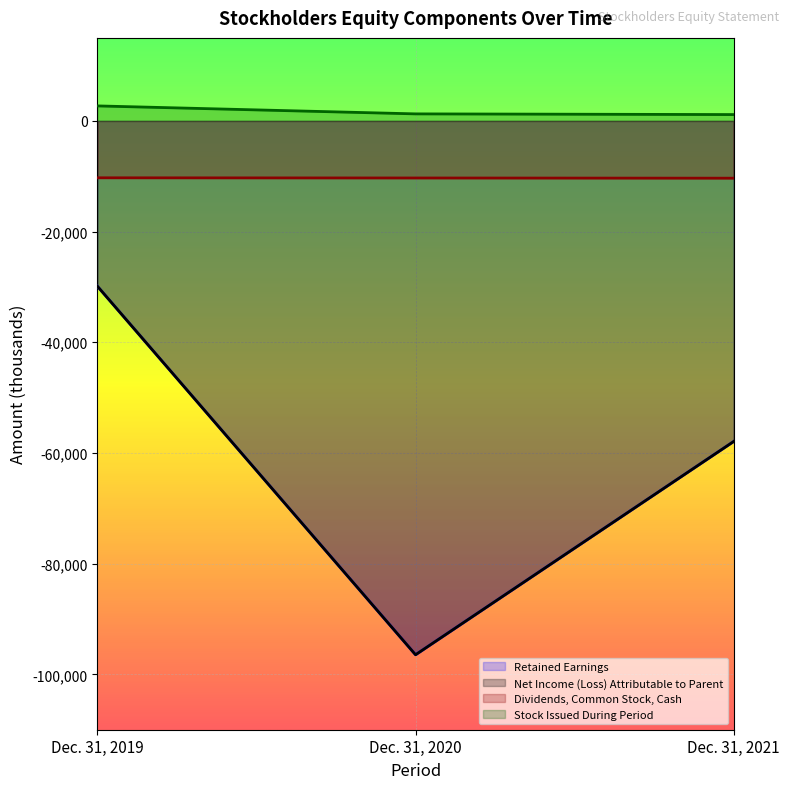

True or false: Stock Issued During Period has a value of 2711 at Dec. 31, 2019.

True